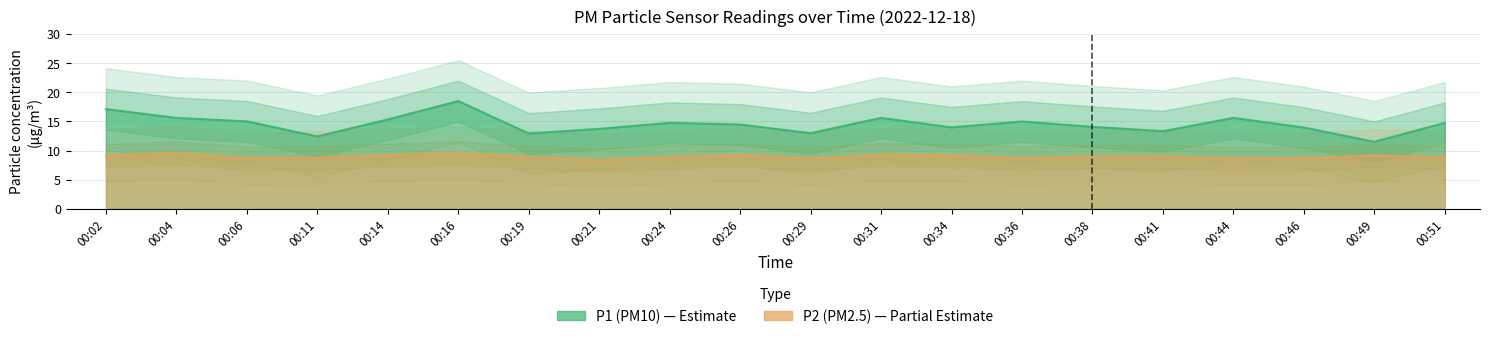

What is the value of the P2 point at the 19th from the left?

9.2